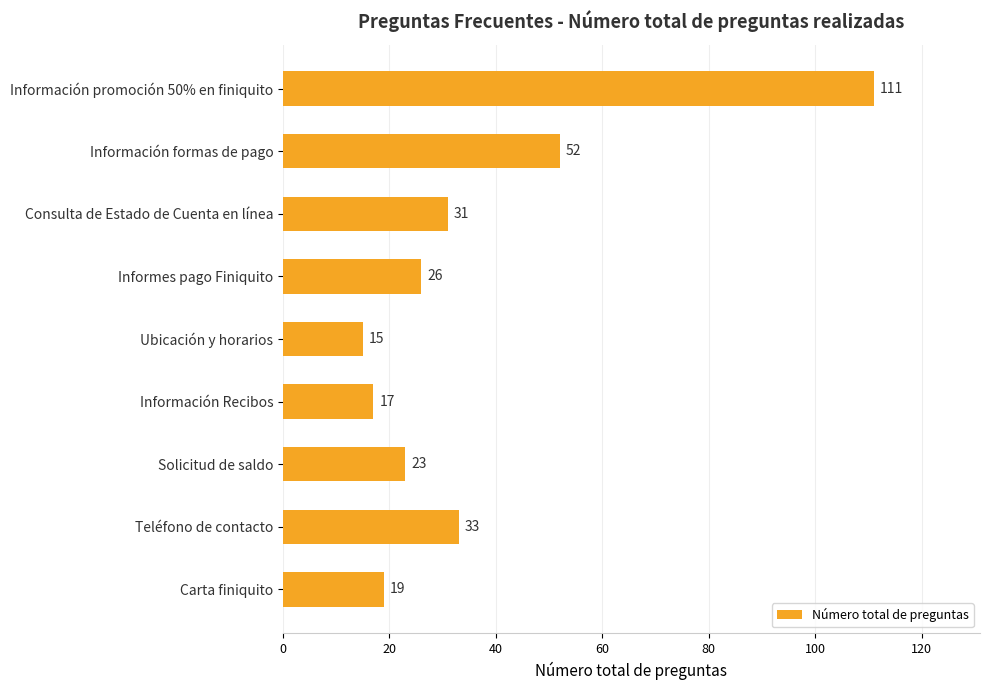

Is it true that the value at Información promoción 50% en finiquito is 154?

False